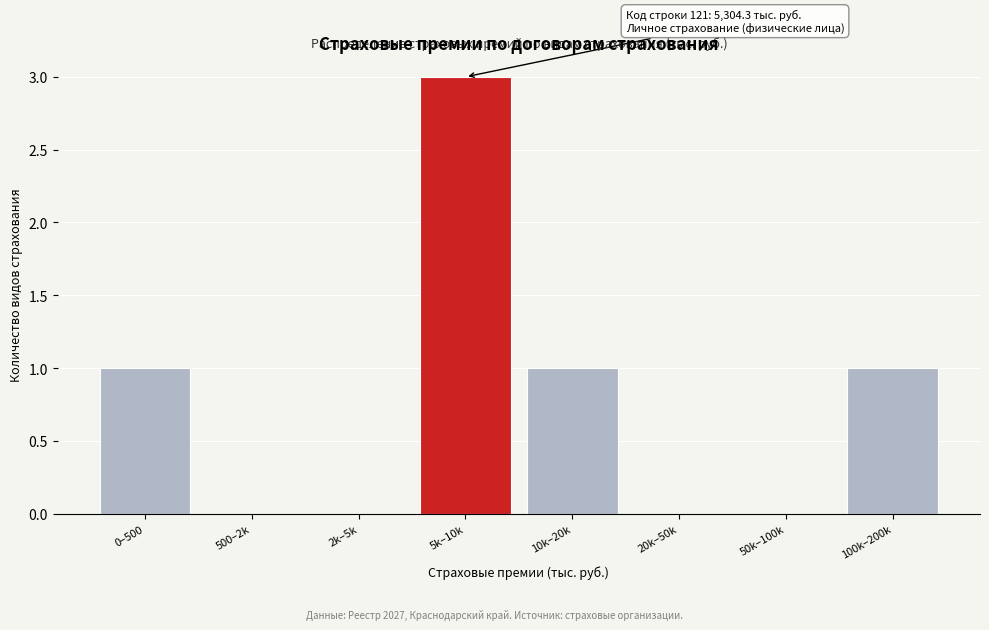

Reading left to right, transcribe all the data shown in this chart.

0–500=1	500–2k=0	2k–5k=0	5k–10k=3	10k–20k=1	20k–50k=0	50k–100k=0	100k–200k=1